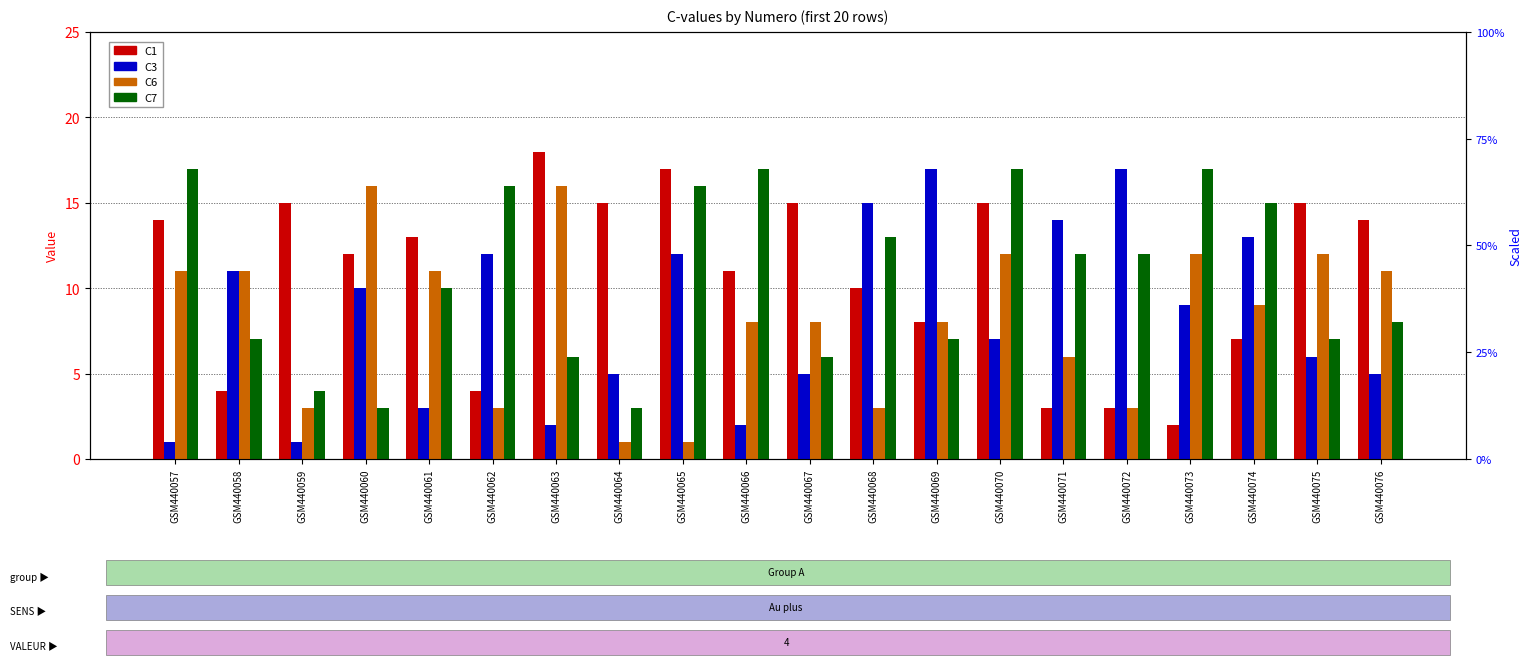

Between GSM440070 and GSM440071, which is larger?

GSM440070